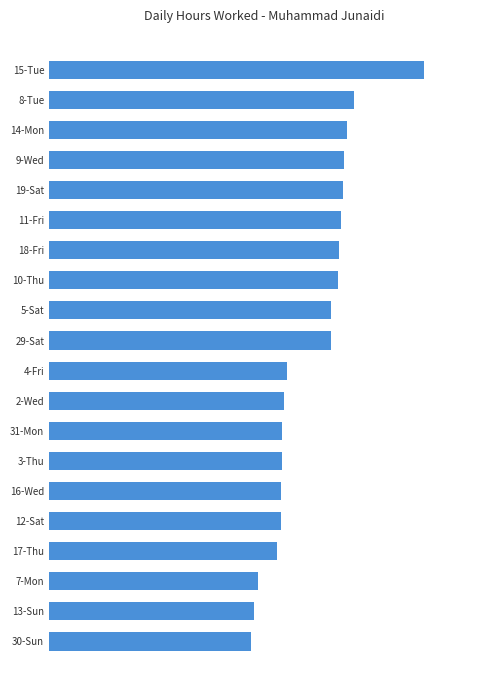

Does the chart contain any negative values?

No